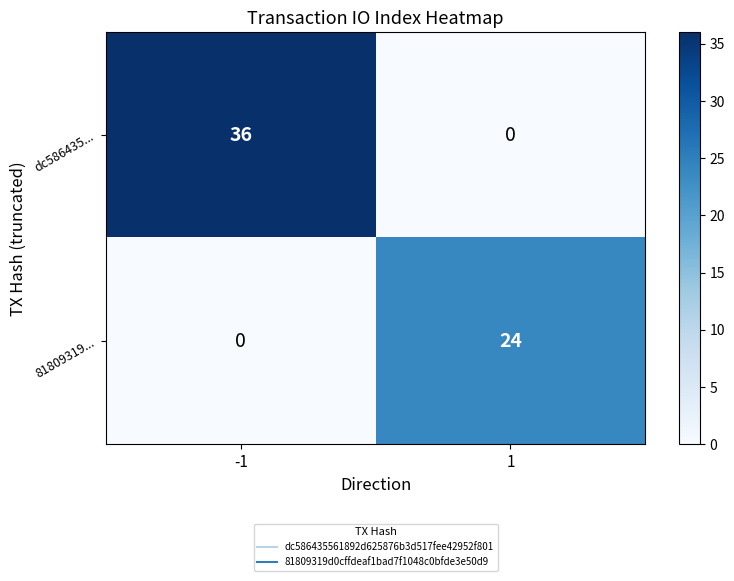

At which category is the sum across all series the highest?

-1